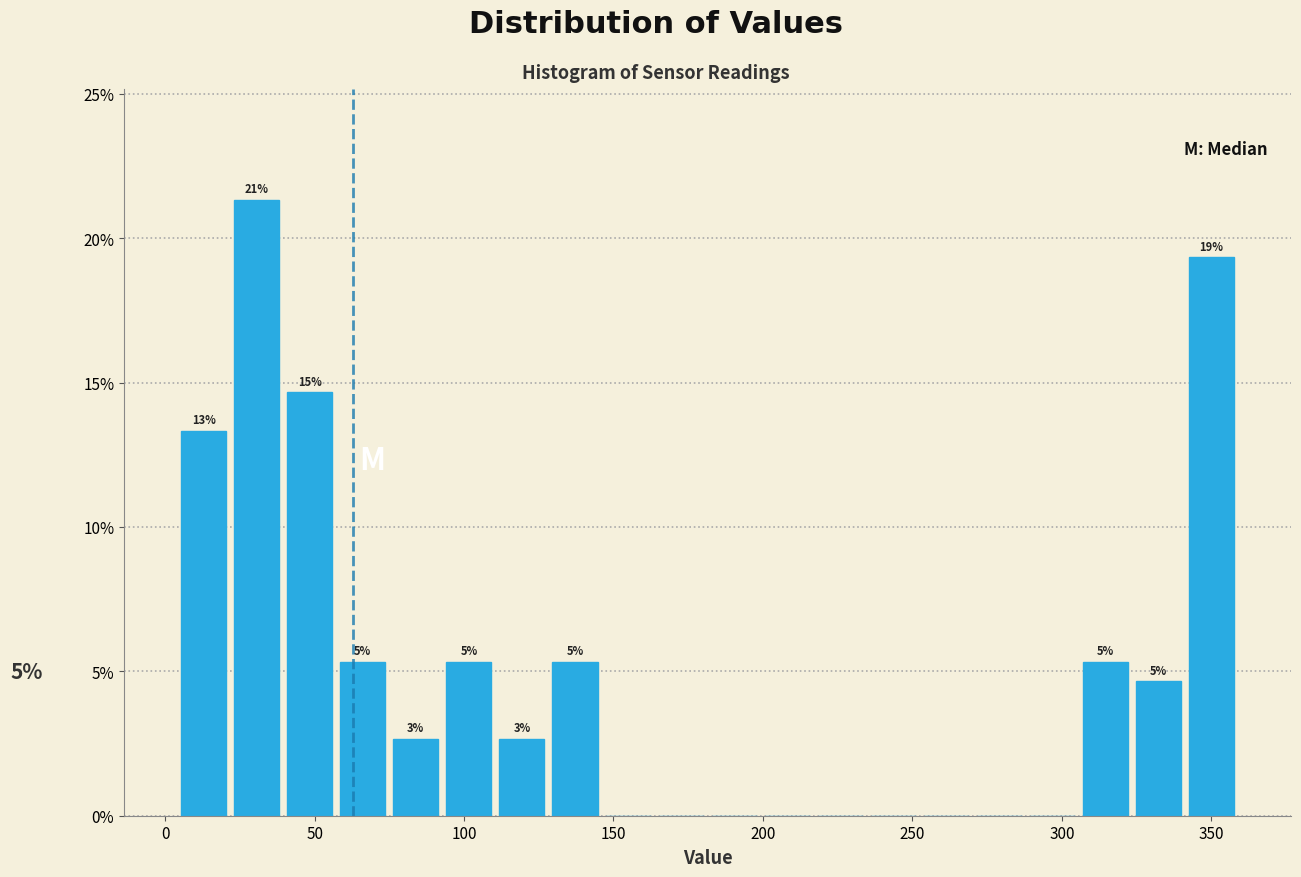

Around what value on the x-axis is the tallest bar? Give the approximate position of its centre, as read against the axis.

30